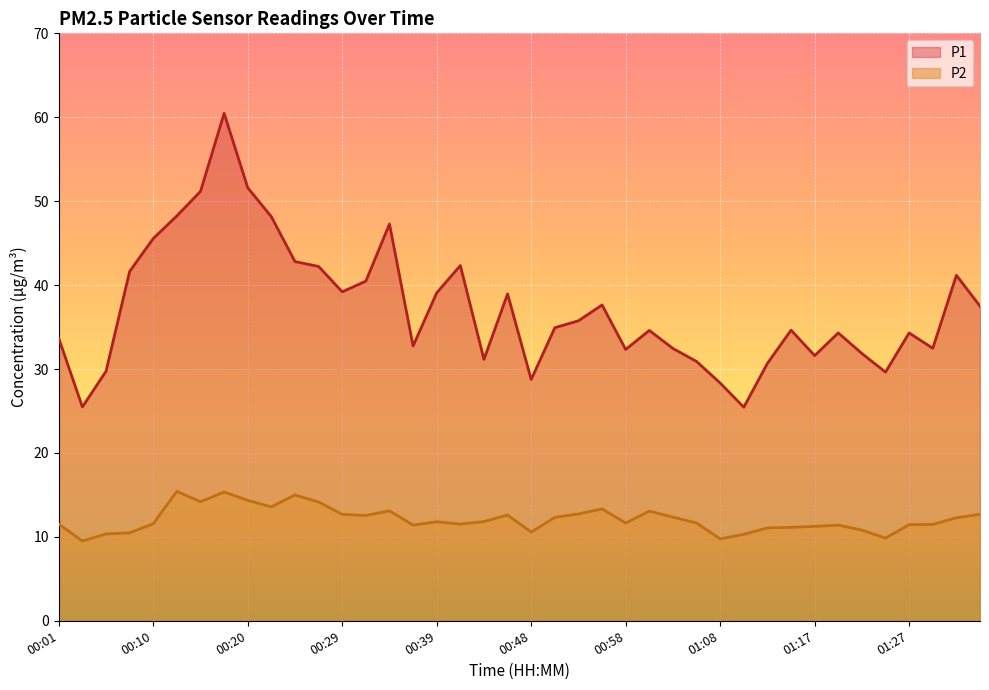

What position from the left is 00:18?

8